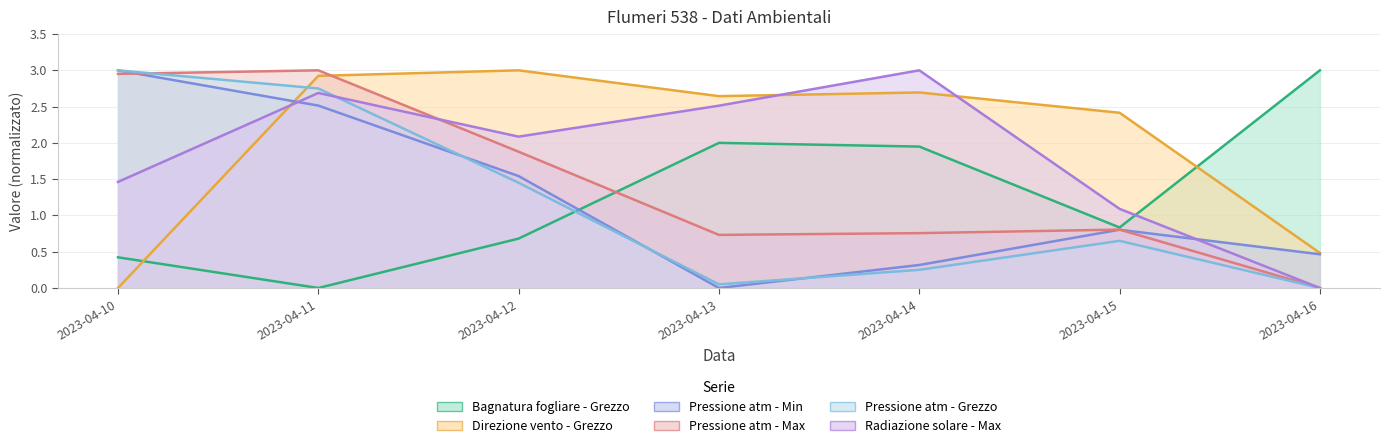

True or false: Bagnatura fogliare - Grezzo and Pressione atm - Min cross at least once.

True